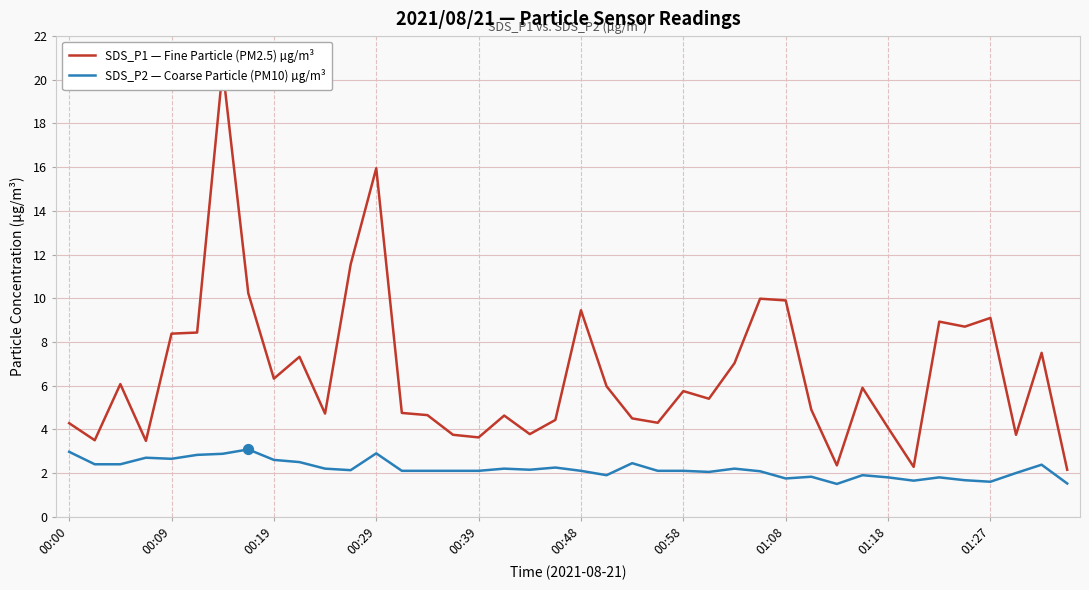

At how many categories does at least one series exceed 3?

37